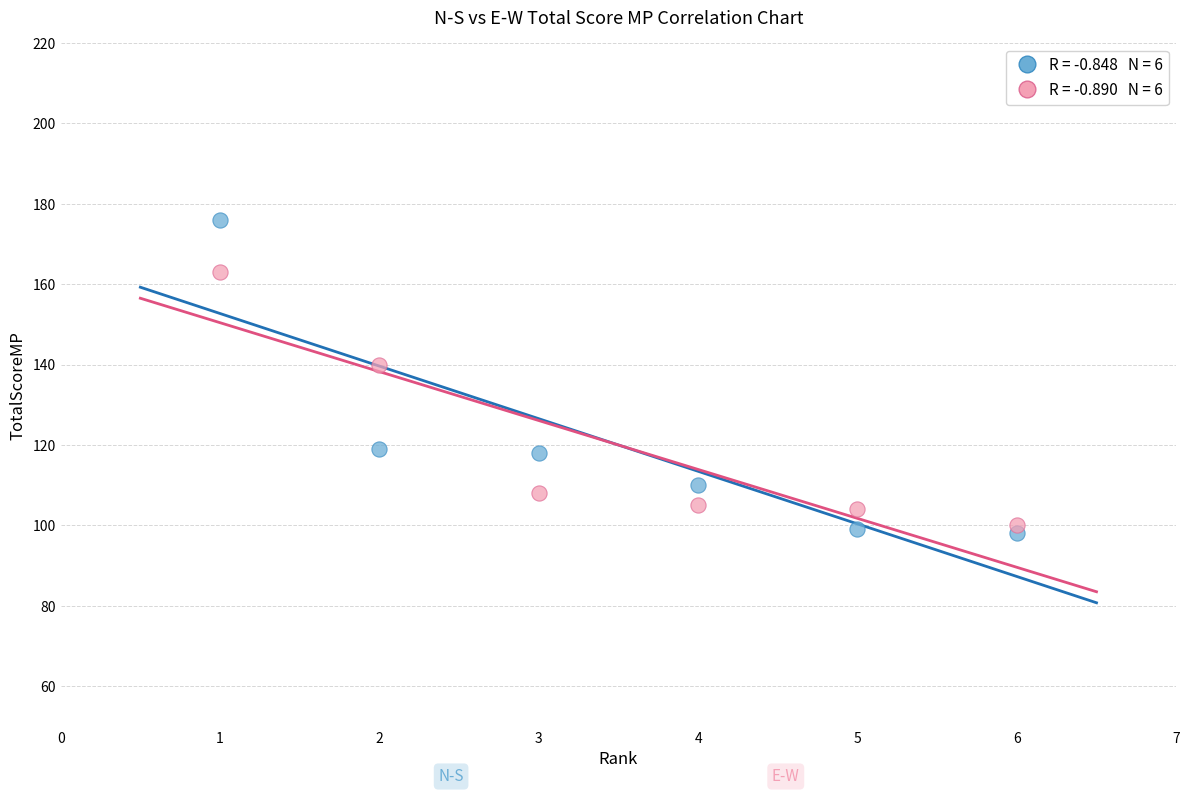

Across all series, what Y value is closest to 137?

140